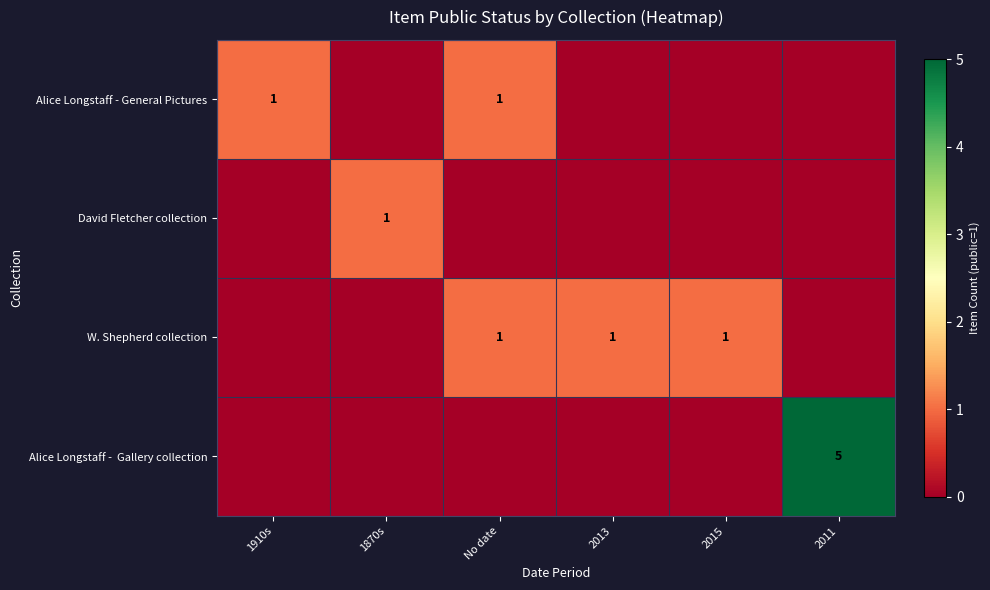

True or false: Alice Longstaff - General Pictures has a value of 1 at No date.

True